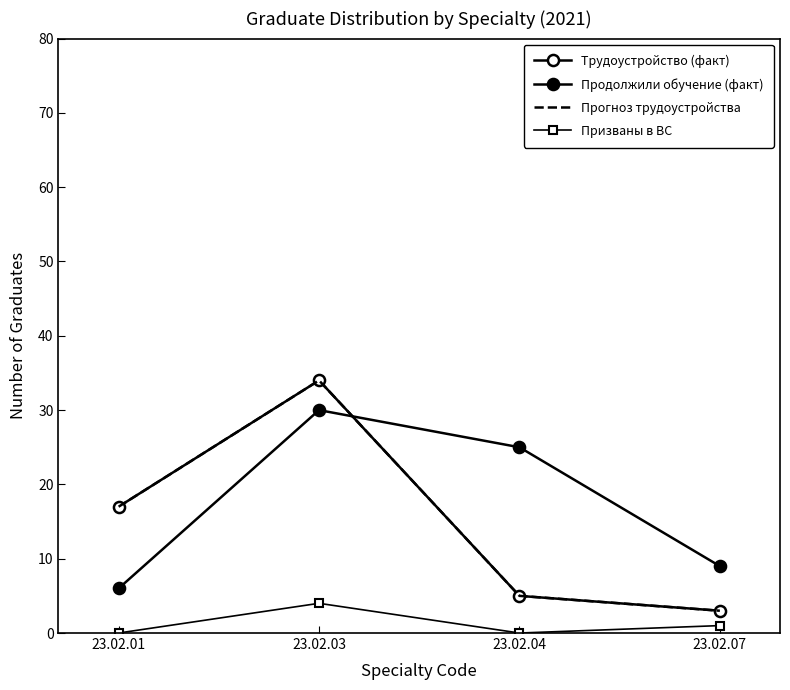

Which series changed the most between 23.02.01 and 23.02.04?

Продолжили обучение (факт)